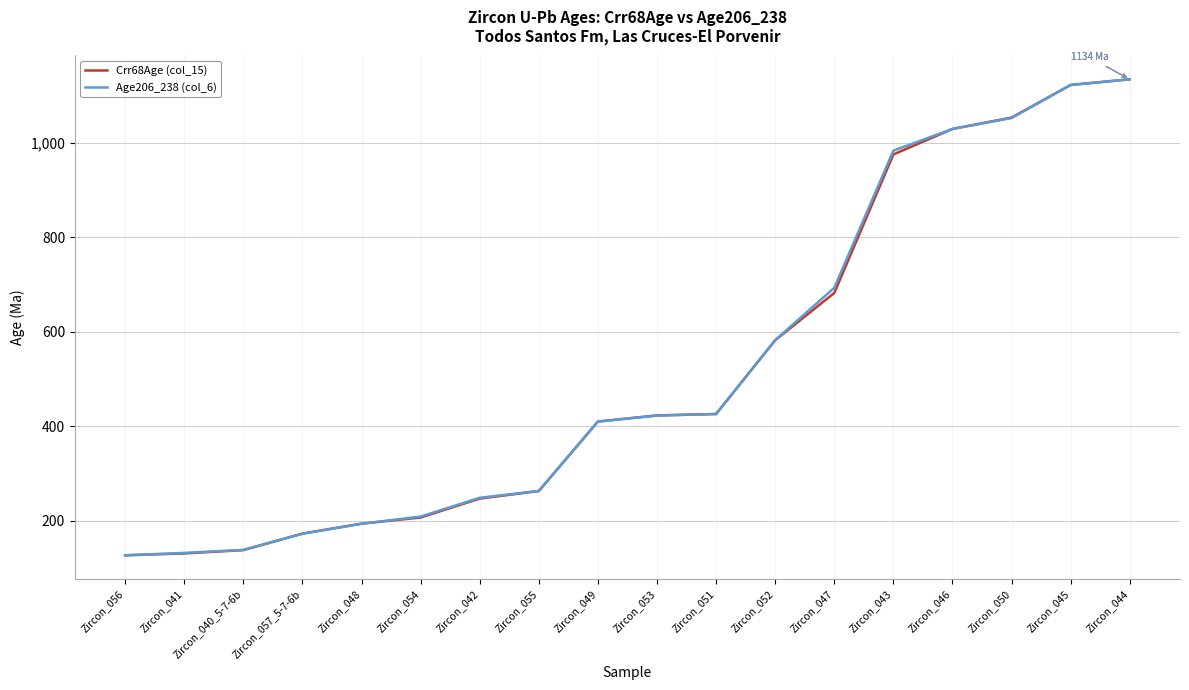

Does the chart have visible grid lines?

Yes